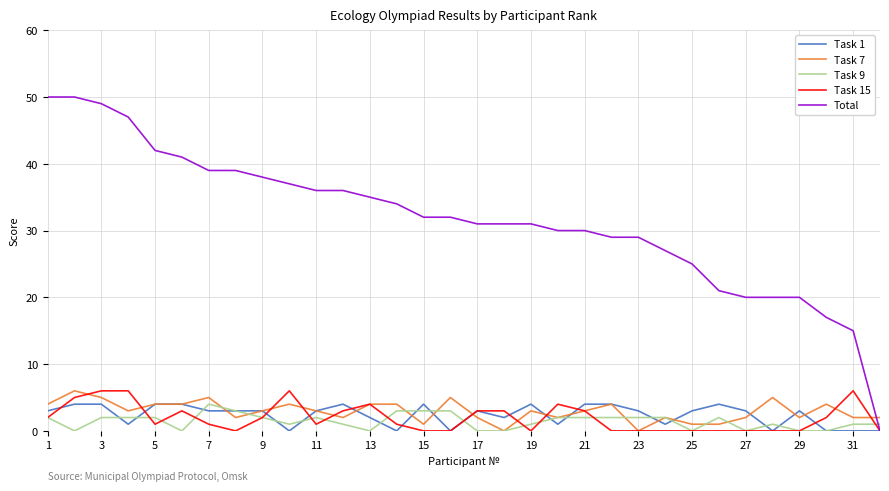

After their last crossing, which series has the higher values: Task 9 or Total?

Task 9